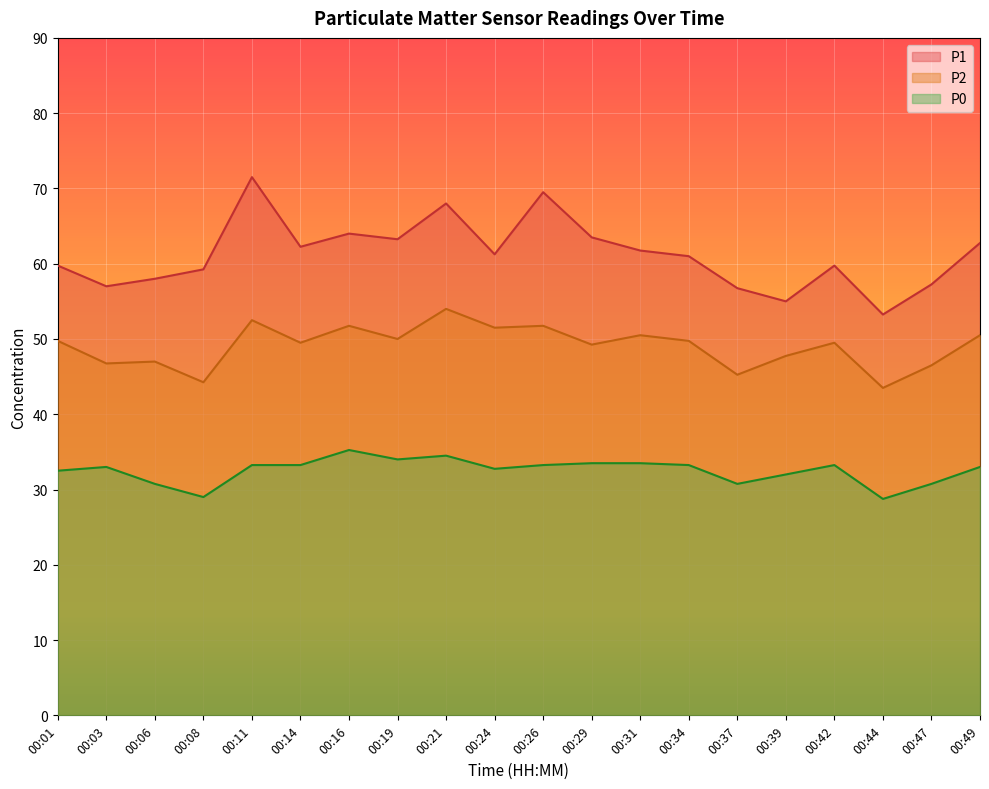

What is the difference between the second highest and second lowest values in the P2 series?

8.2